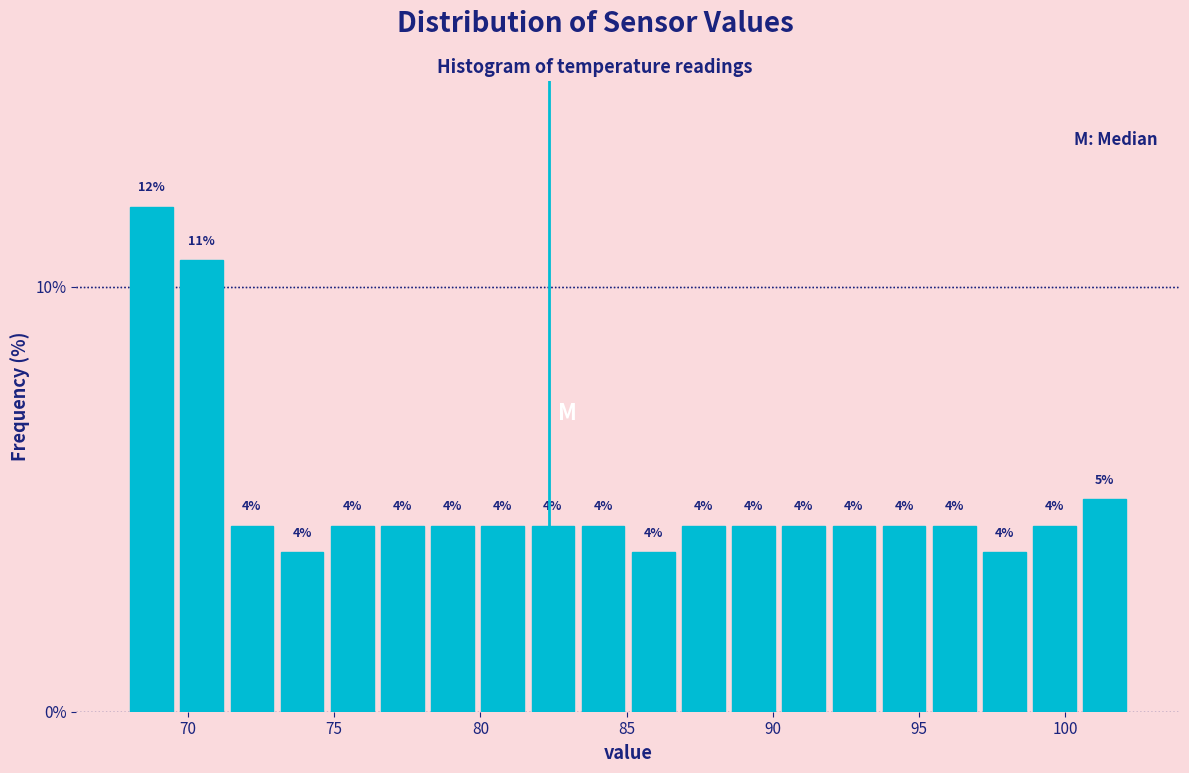

Read against the x-axis, roughly where is the centre of the tallest bar?

69.0